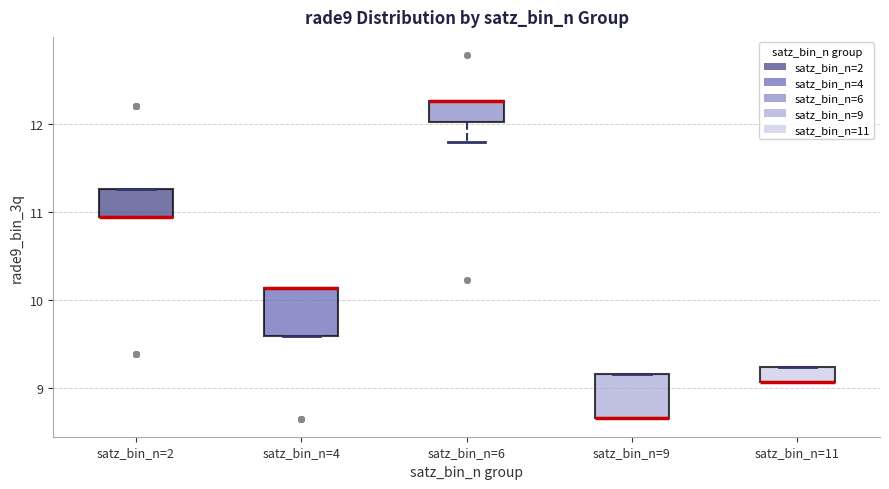

Reading left to right, read every box against the y-axis: the position of its median line, the range the box covers, and the ends of its whiskers. The values are not printed on the chart, so give them approximately, as read against the axis.

satz_bin_n=2: median 10.9 (drawn on the box's lower edge), box 10.9 to 11.3, whiskers 10.9 to 11.3
satz_bin_n=4: median 10.1 (drawn on the box's upper edge), box 9.6 to 10.1, whiskers 9.6 to 10.1
satz_bin_n=6: median 12.3 (drawn on the box's upper edge), box 12.0 to 12.3, whiskers 11.8 to 12.3
satz_bin_n=9: median 8.7 (drawn on the box's lower edge), box 8.7 to 9.2, whiskers 8.7 to 9.2
satz_bin_n=11: median 9.1 (drawn on the box's lower edge), box 9.1 to 9.2, whiskers 9.1 to 9.2